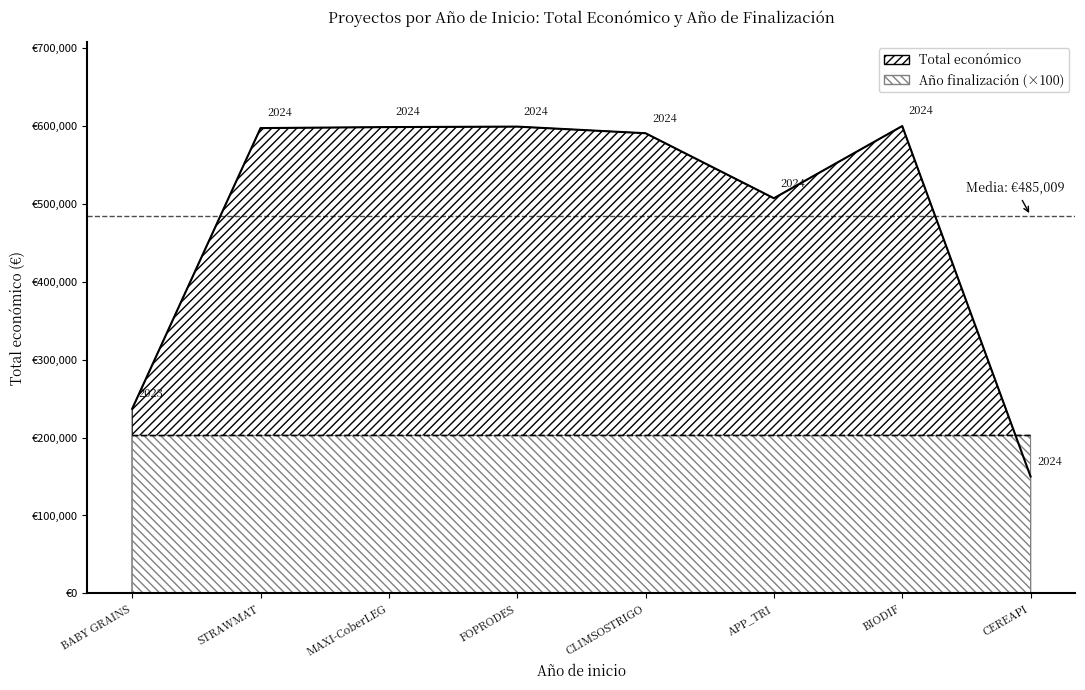

True or false: Año de finalización and Total económico cross at least once.

True